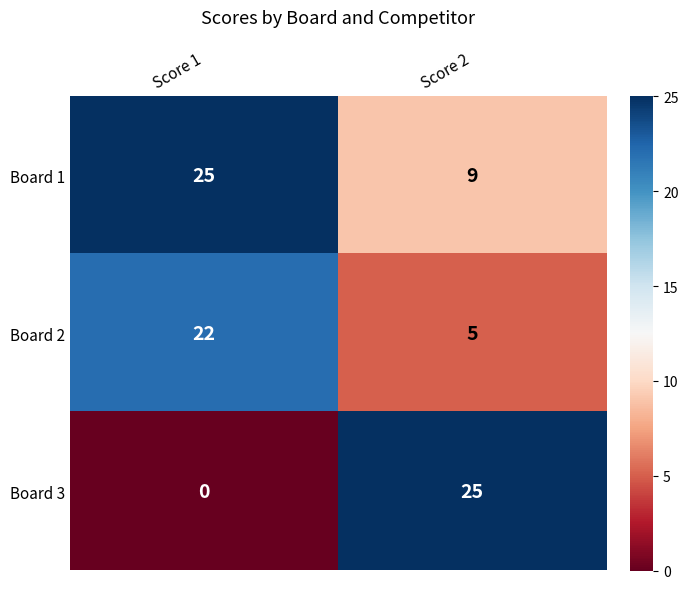

At Score 1, list the series in order from largest to smallest.

Board 1, Board 2, Board 3